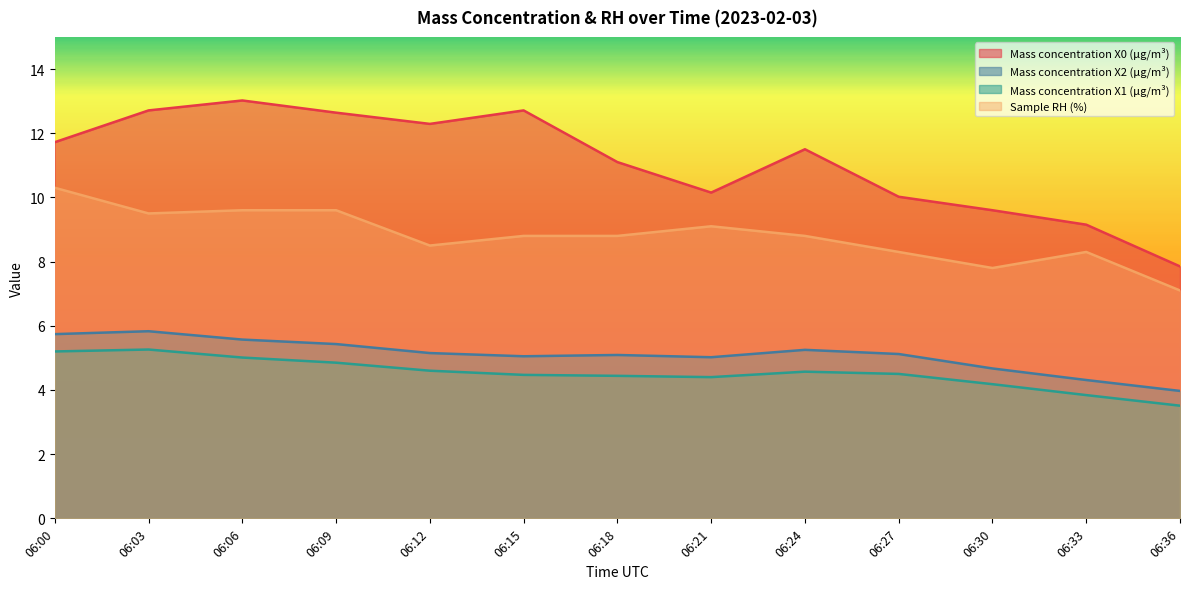

The value of Mass concentration X0 (μg/m³) at 06:09 is 12.6. True or false?

True